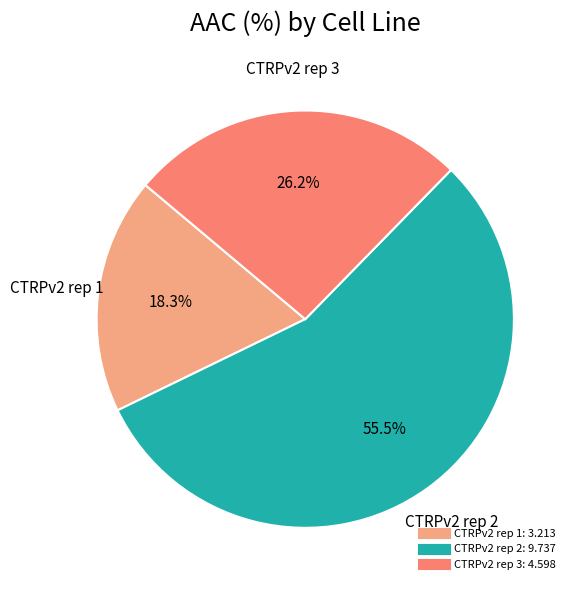

Combined, do CTRPv2 rep 1 and CTRPv2 rep 2 account for over 50%?

Yes